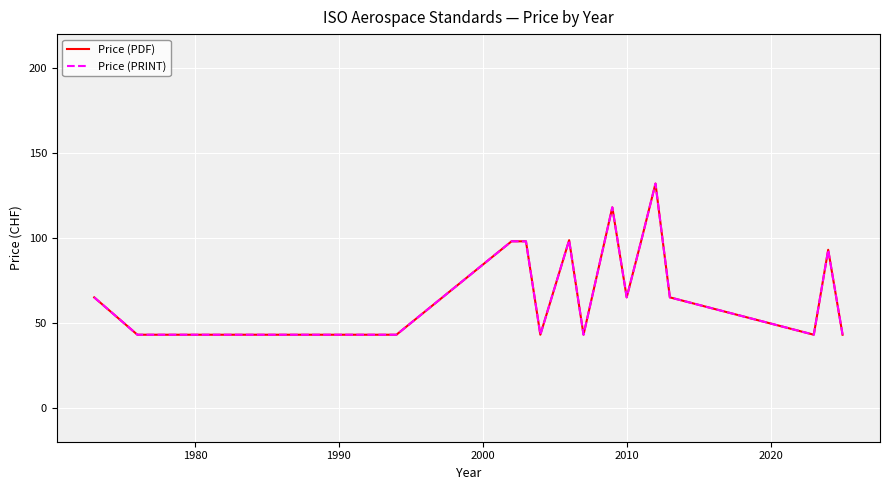

Is this an area chart (filled region under the line)?

No